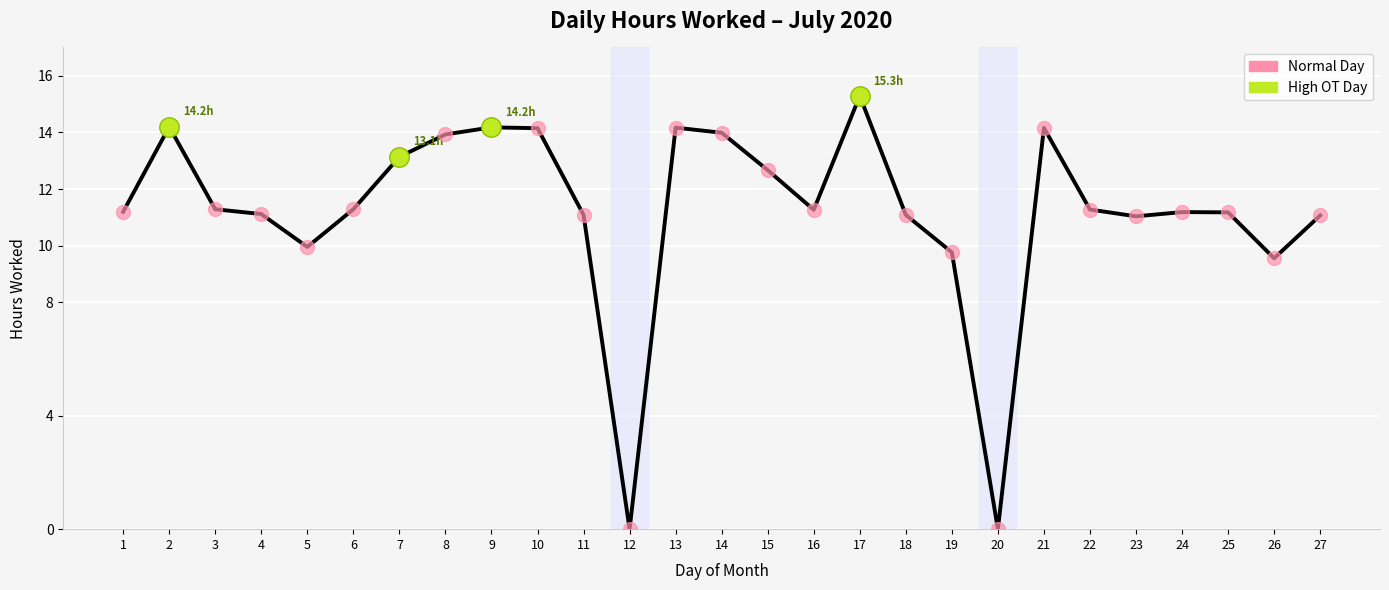

Which category has the highest value across all series?

17